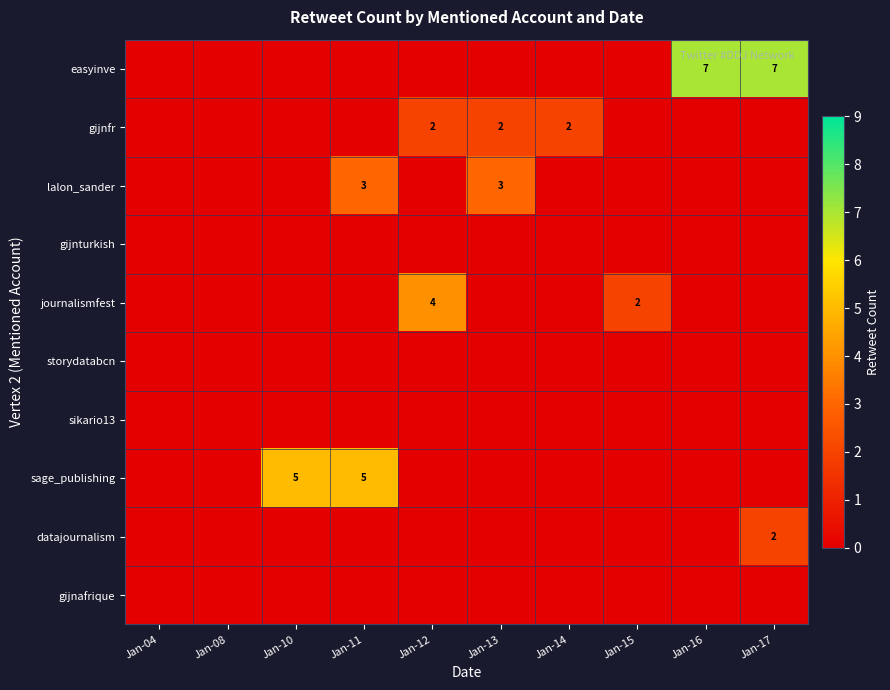

Which has a higher value, Jan-04 or Jan-10?

Jan-04